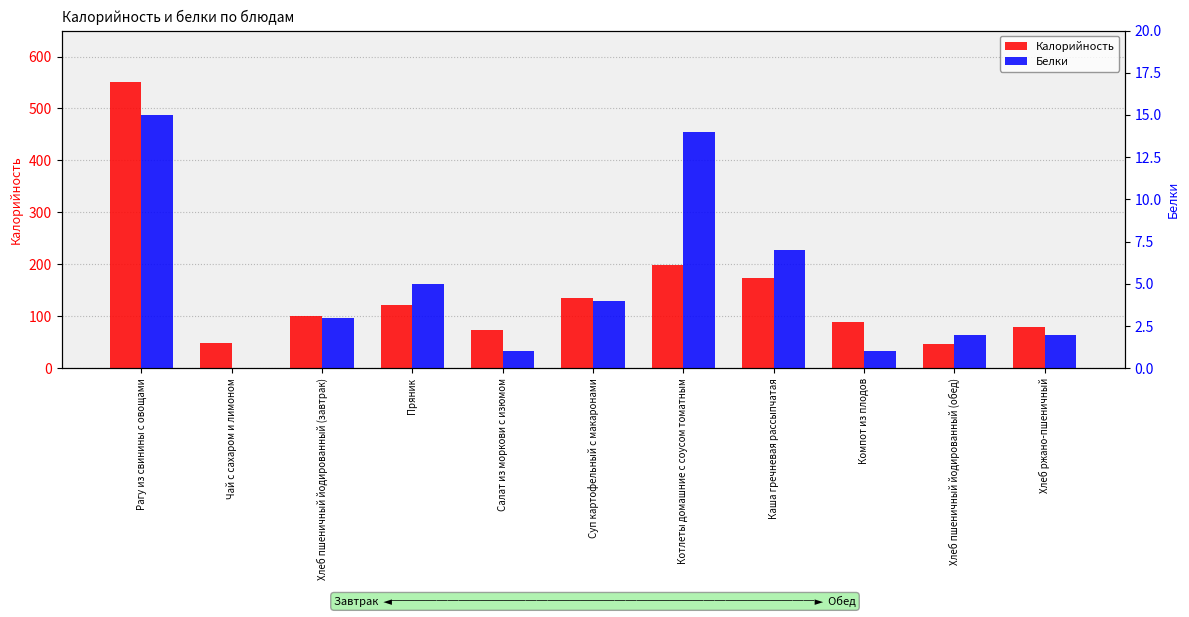

Where is Калорийность nearest to the value 298?

Котлеты домашние с соусом томатным